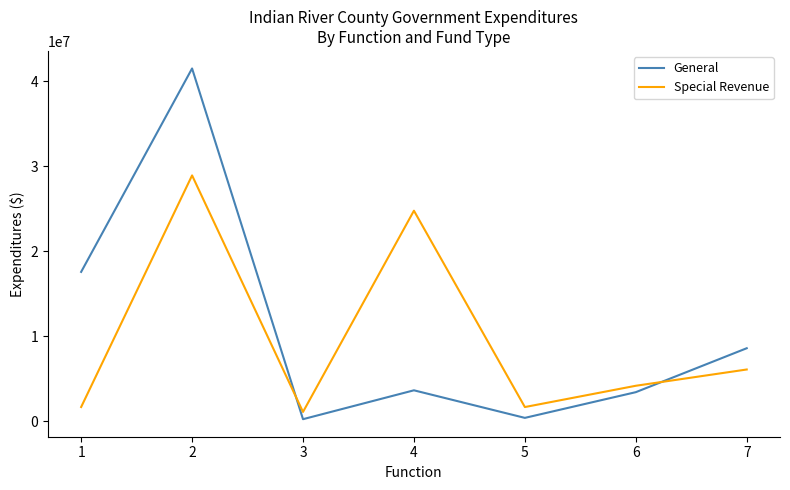

List the series in order of their overall mean, lowest first.

Special Revenue, General